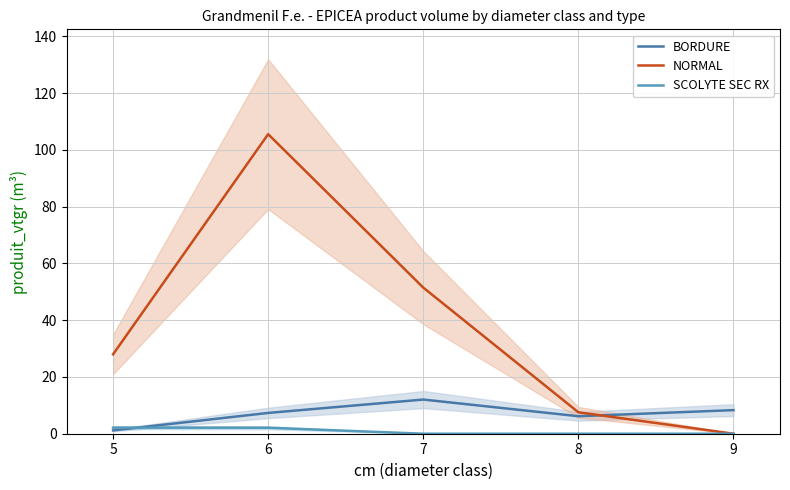

What are all the series names shown in the legend?

BORDURE, NORMAL, SCOLYTE SEC RX